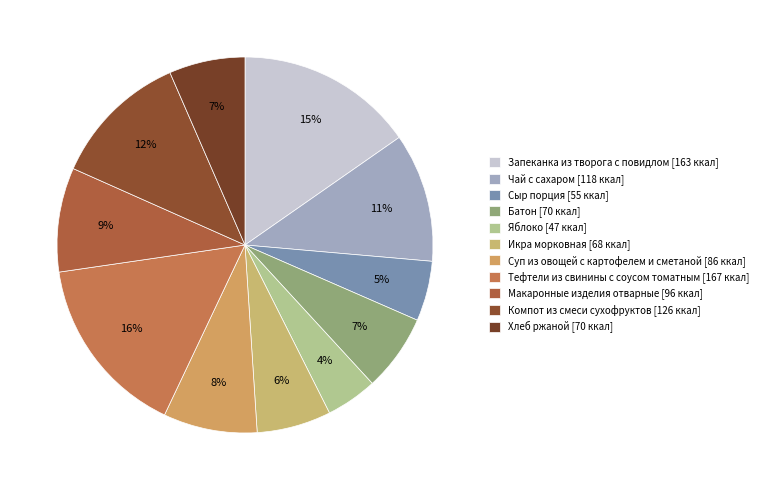

Count the number of slices in the pie.

11